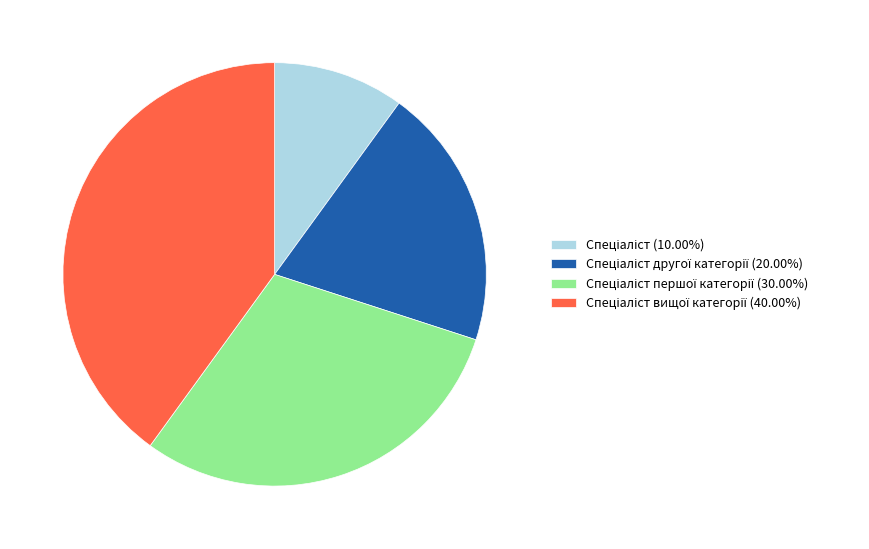

Does any single category account for the majority?

No